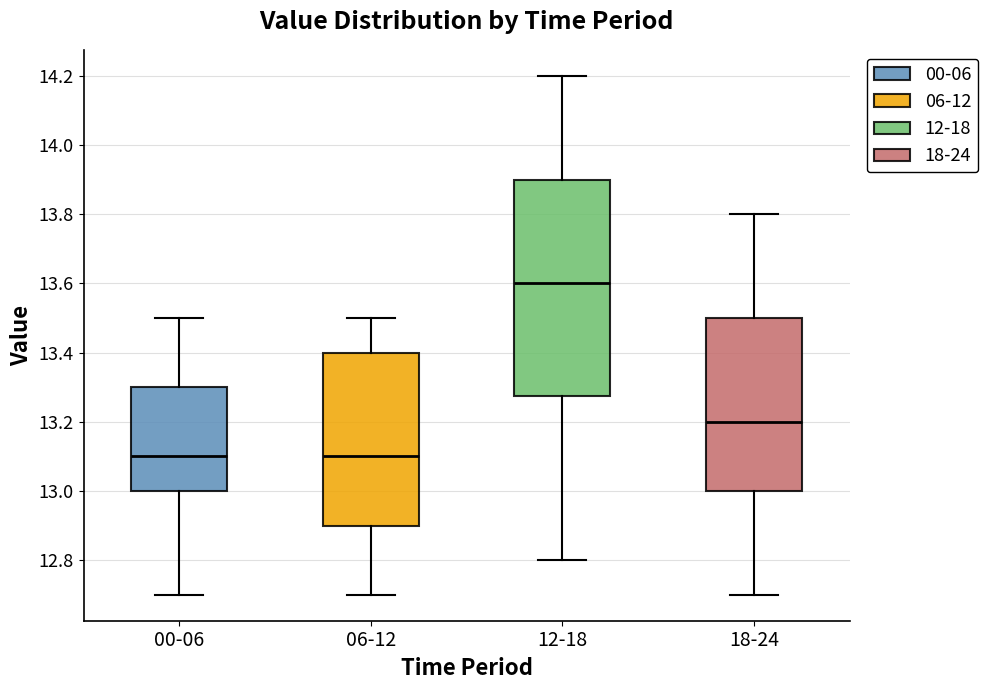

Reading left to right, transcribe this box plot: for each box, give where its median line is, the range the box spans, and where its two whiskers end, as read against the y-axis. The values are not printed on the chart, so give them approximately, as read against the axis.

00-06: median 13.10, box 13.00 to 13.30, whiskers 12.70 to 13.50
06-12: median 13.10, box 12.90 to 13.40, whiskers 12.70 to 13.50
12-18: median 13.60, box 13.28 to 13.90, whiskers 12.80 to 14.20
18-24: median 13.20, box 13.00 to 13.50, whiskers 12.70 to 13.80